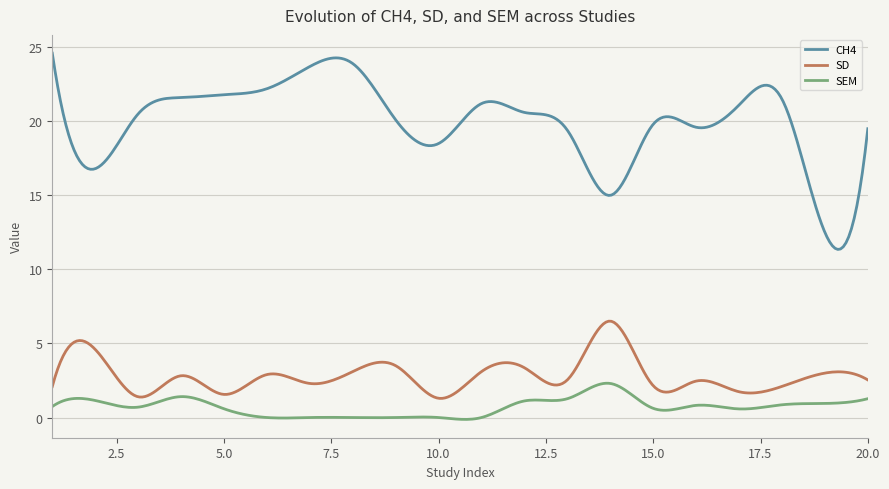

Does the chart display data point markers on the line(s)?

No